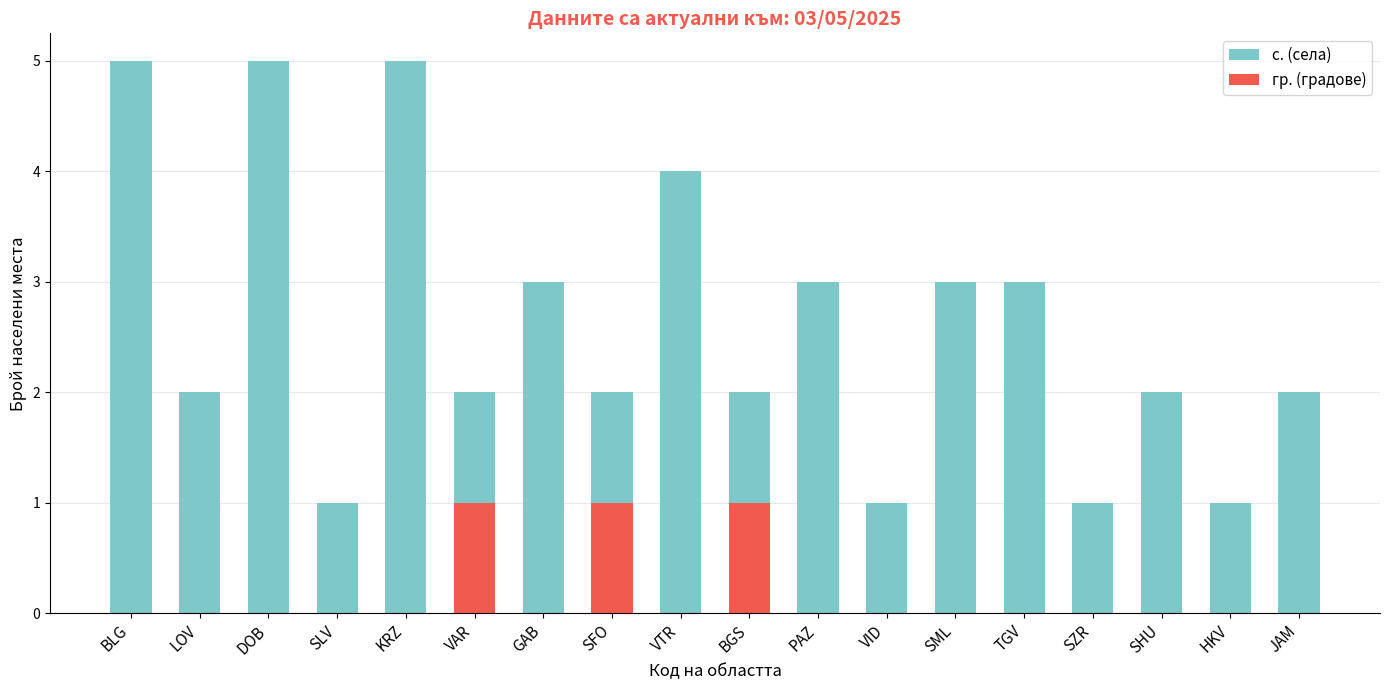

At how many categories does at least one series exceed 0?

18